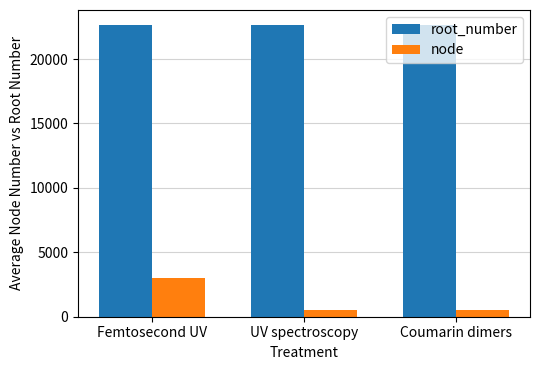

Between Femtosecond UV and Coumarin dimers, which series saw the biggest shift?

node